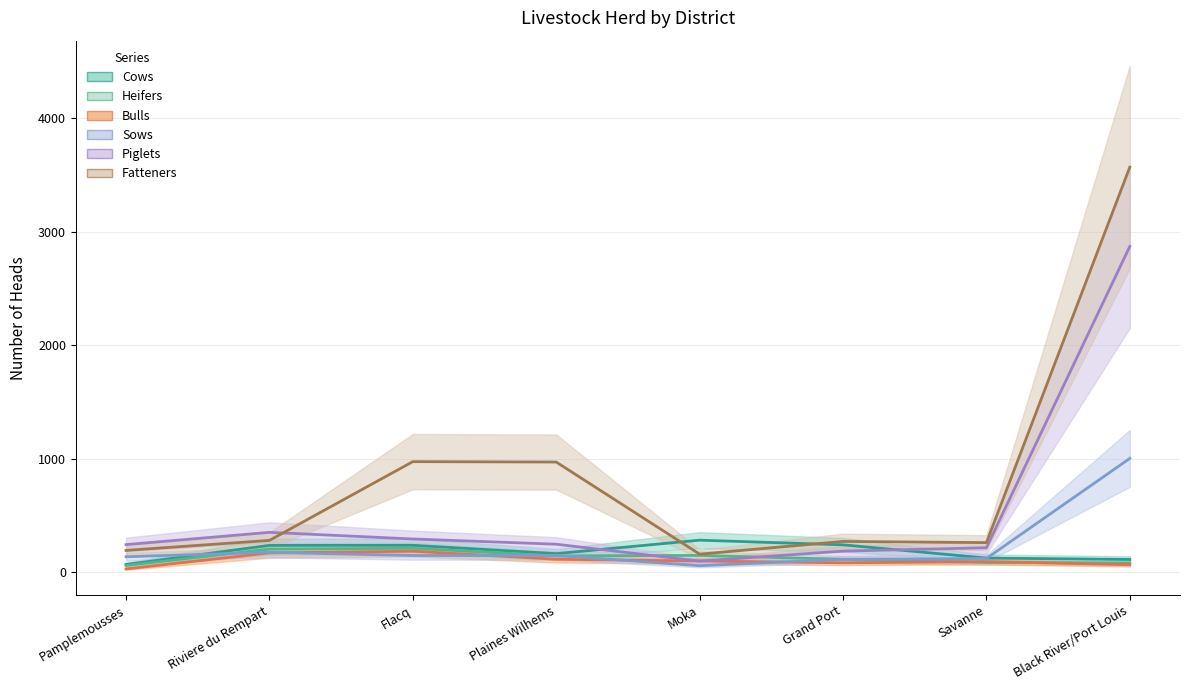

Rank the series by their maximum value, from lowest to highest.

Bulls, Heifers, Cows, Sows, Piglets, Fatteners